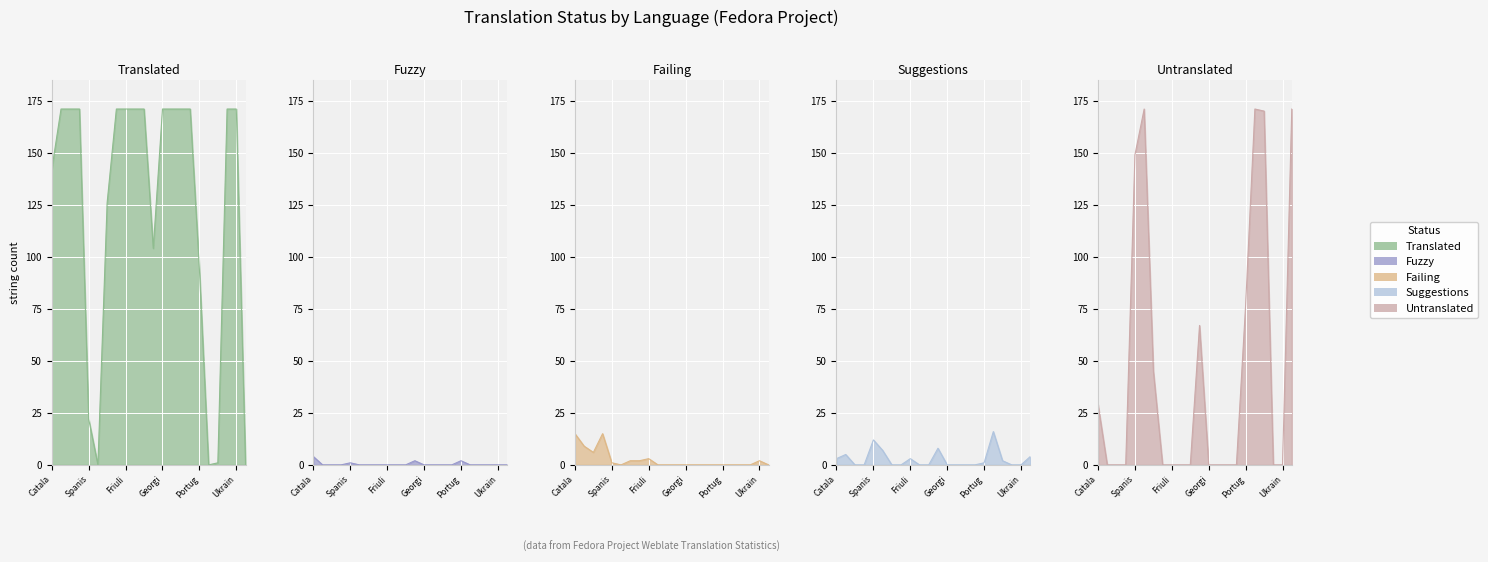

How many interior local peaks does the fuzzy series have?

3